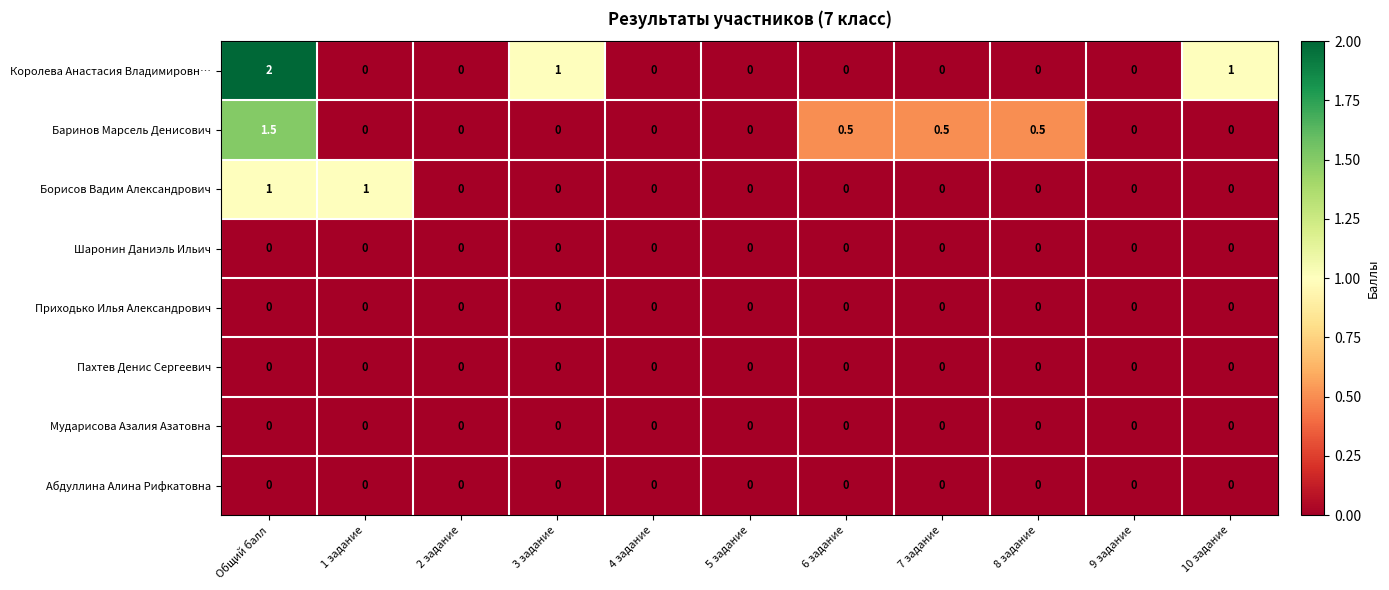

True or false: Пахтев Денис Сергеевич has a value of 0.0 at 8 задание.

True